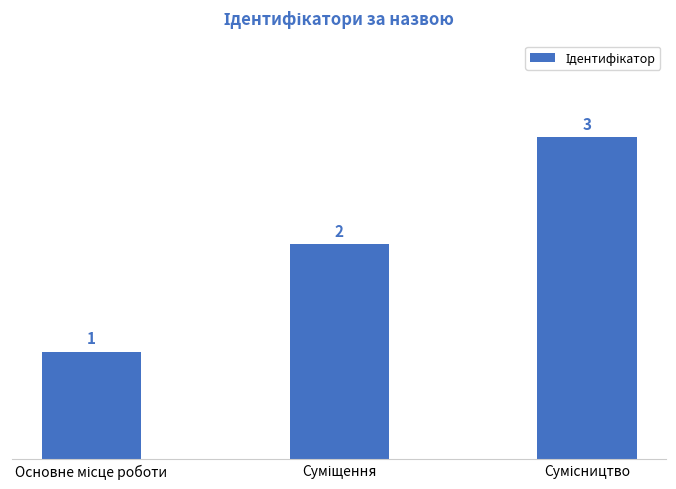

What is the greatest value displayed?

3